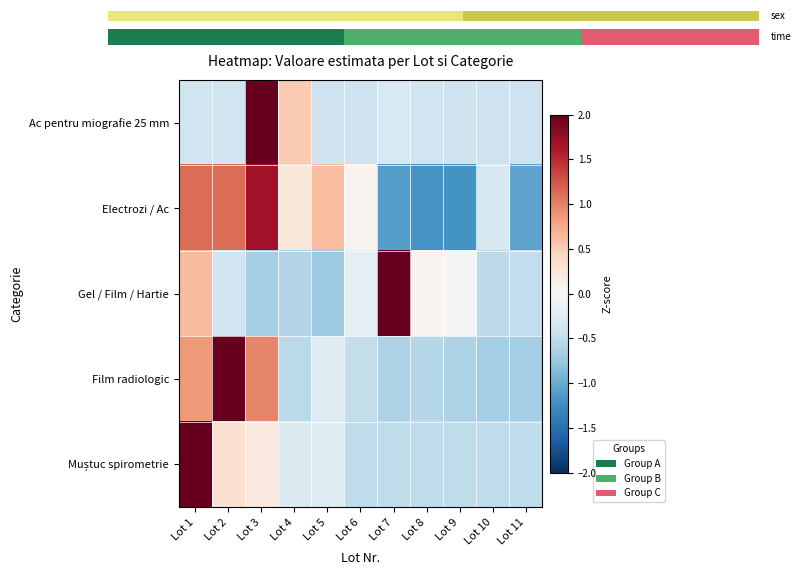

How many data points in Film radiologic are above 0?

3